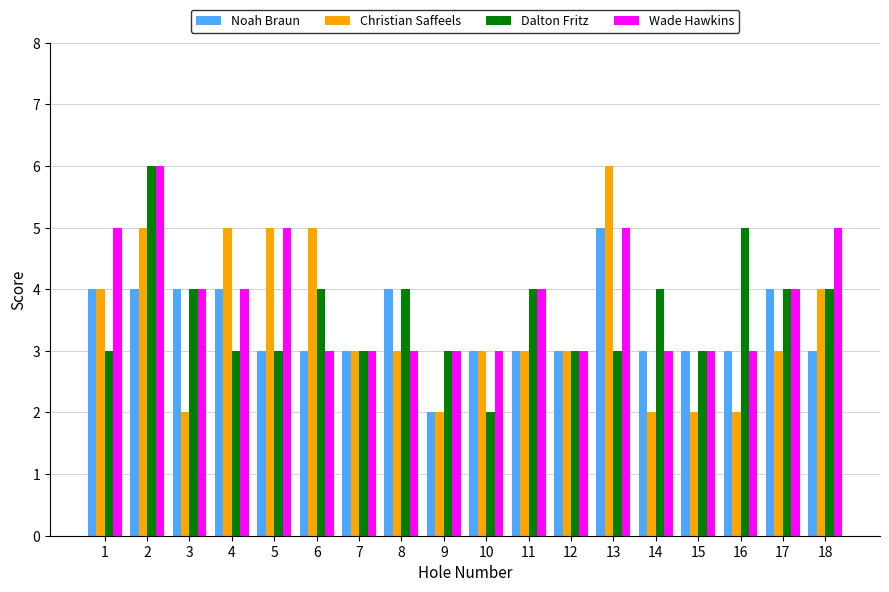

What is the sum of all Noah Braun values?

61